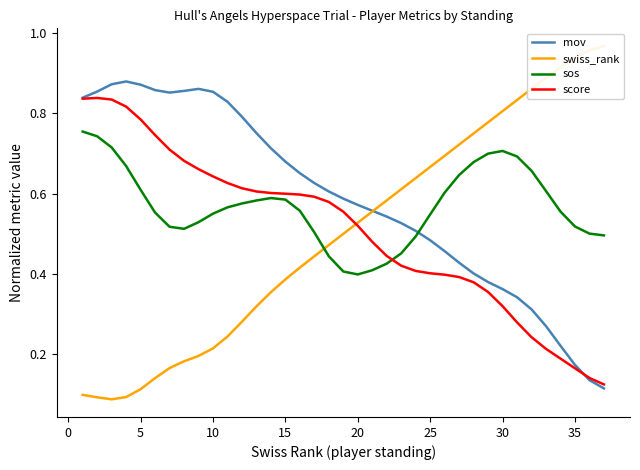

True or false: score and sos intersect in this chart.

True